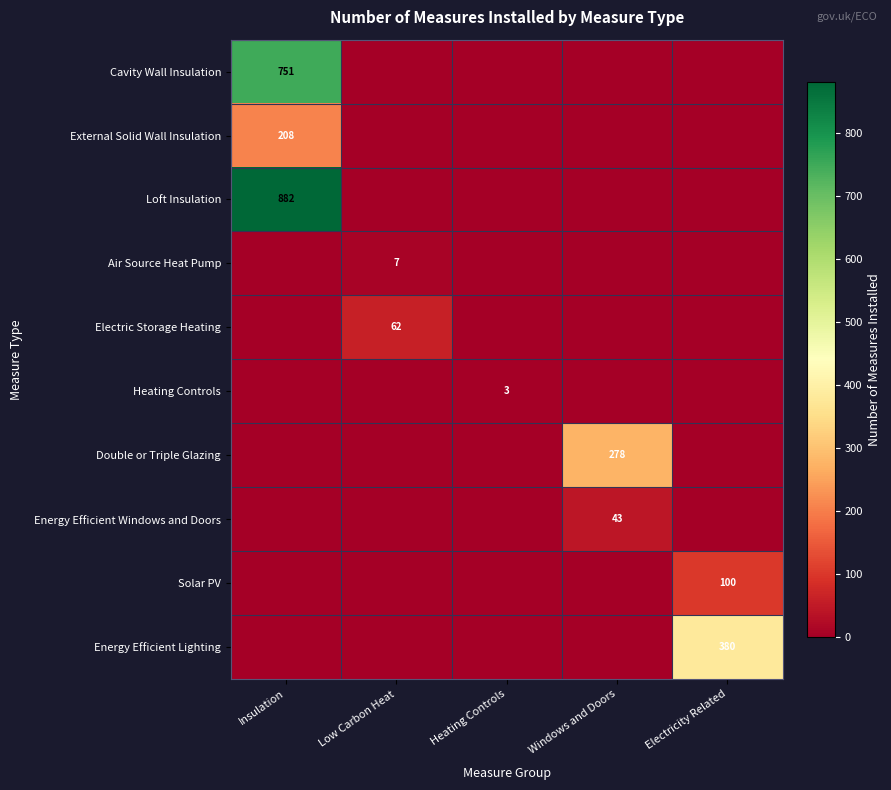

Which category has the lowest value across all series?

Low Carbon Heat